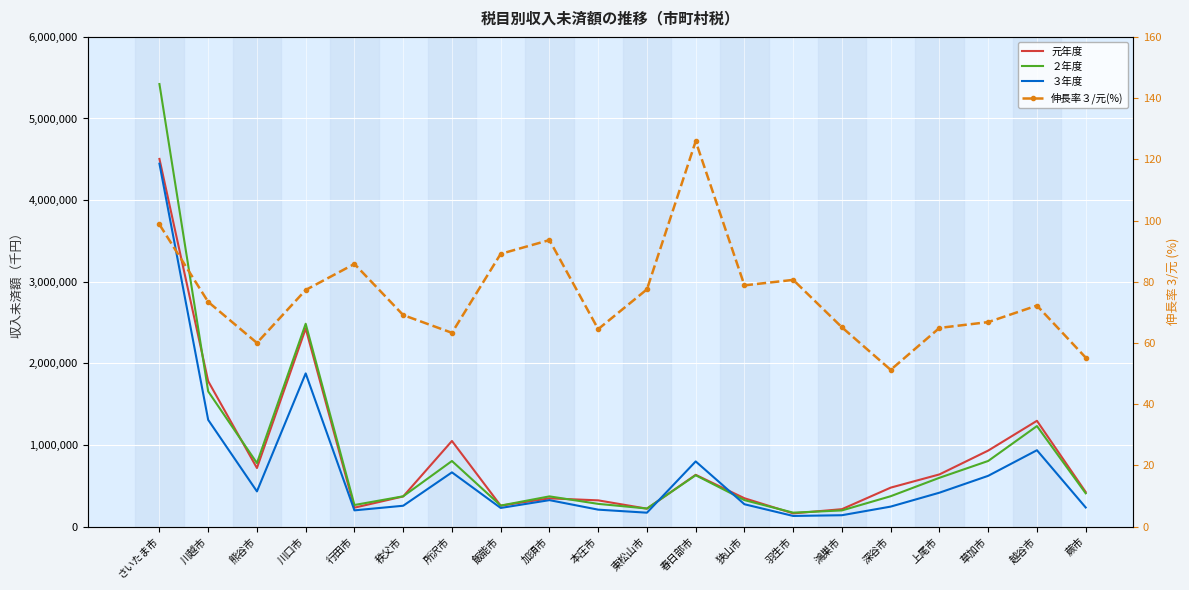

Reading right to left, list all the values displayed in this chart.

元年度: 423013.0	1295533.0	930648.0	638619.0	476595.0	212715.0	160889.0	346571.0	633507.0	218665.0	320707.0	345291.0	255510.0	1048427.0	368523.0	231048.0	2426398.0	716873.0	1780822.0	4504616.0
２年度: 407155.0	1230966.0	803414.0	597326.0	371492.0	197274.0	169998.0	323368.0	628699.0	220698.0	277644.0	369421.0	256829.0	802868.0	370262.0	263851.0	2484810.0	777451.0	1655976.0	5422340.0
３年度: 233413.0	935027.0	621337.0	414672.0	244150.0	138513.0	129639.0	273038.0	797737.0	169515.0	206753.0	323342.0	227626.0	663840.0	254643.0	198180.0	1876328.0	430473.0	1306880.0	4446485.0
伸長率３/元(%): 55.2	72.2	66.8	64.9	51.2	65.1	80.6	78.8	125.9	77.5	64.5	93.6	89.1	63.3	69.1	85.8	77.3	60.0	73.4	98.7